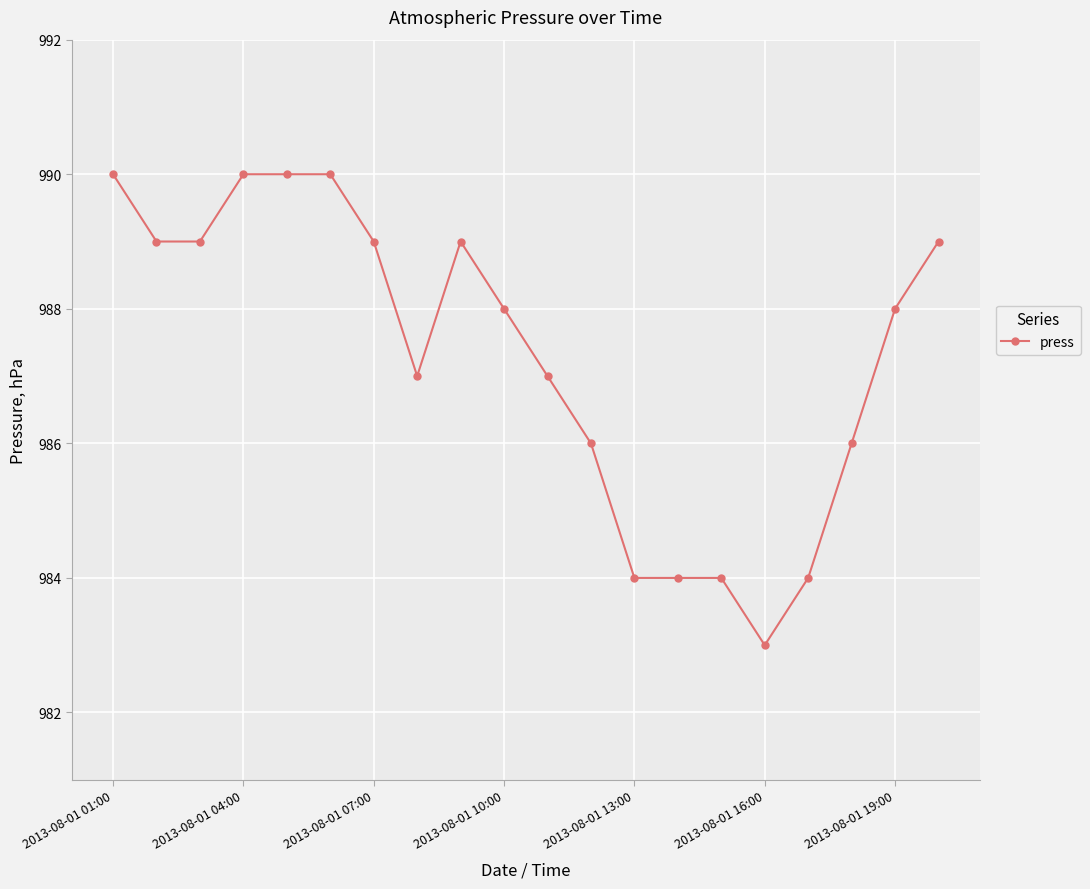

Count the number of categories in the chart.

20